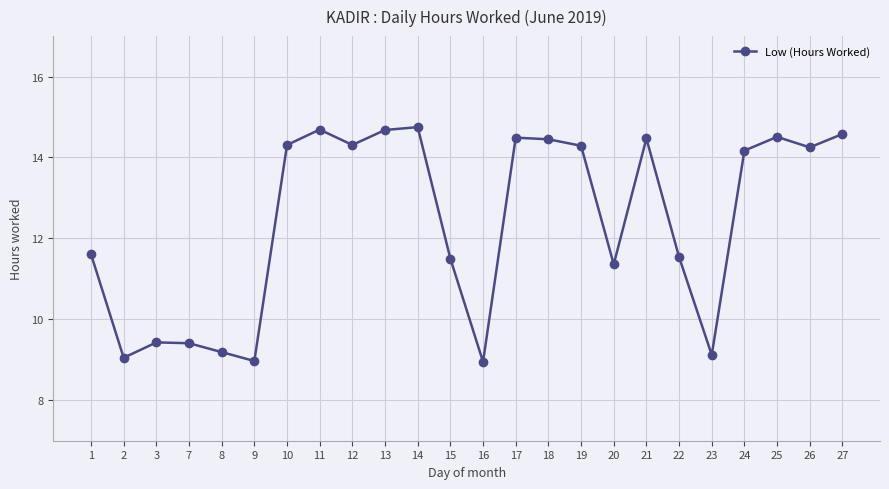

Where is the first local minimum?

2